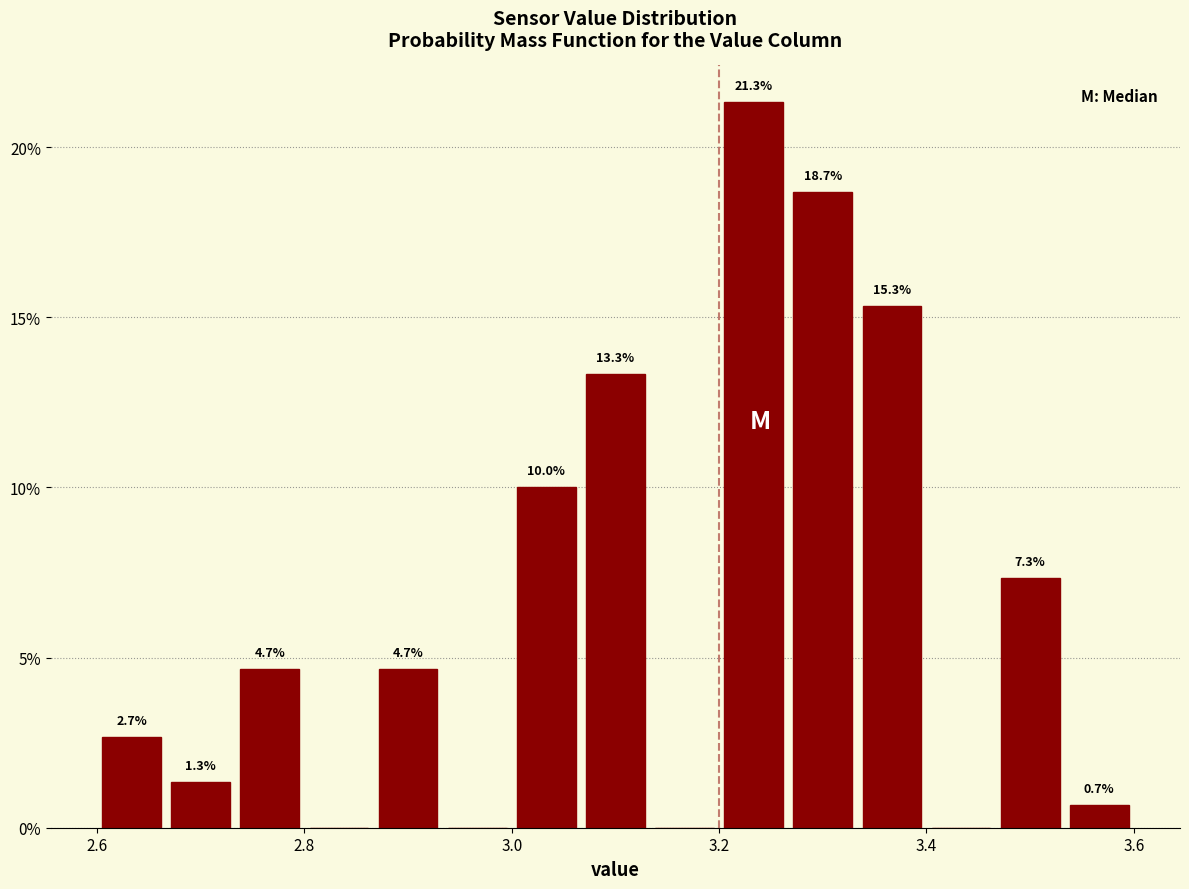

Read against the x-axis, roughly where is the centre of the tallest bar?

3.24